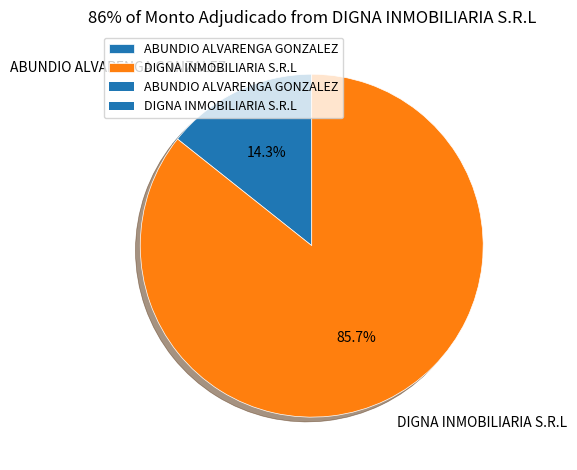

How much of the chart is everything except ABUNDIO ALVARENGA GONZALEZ?

85.7%